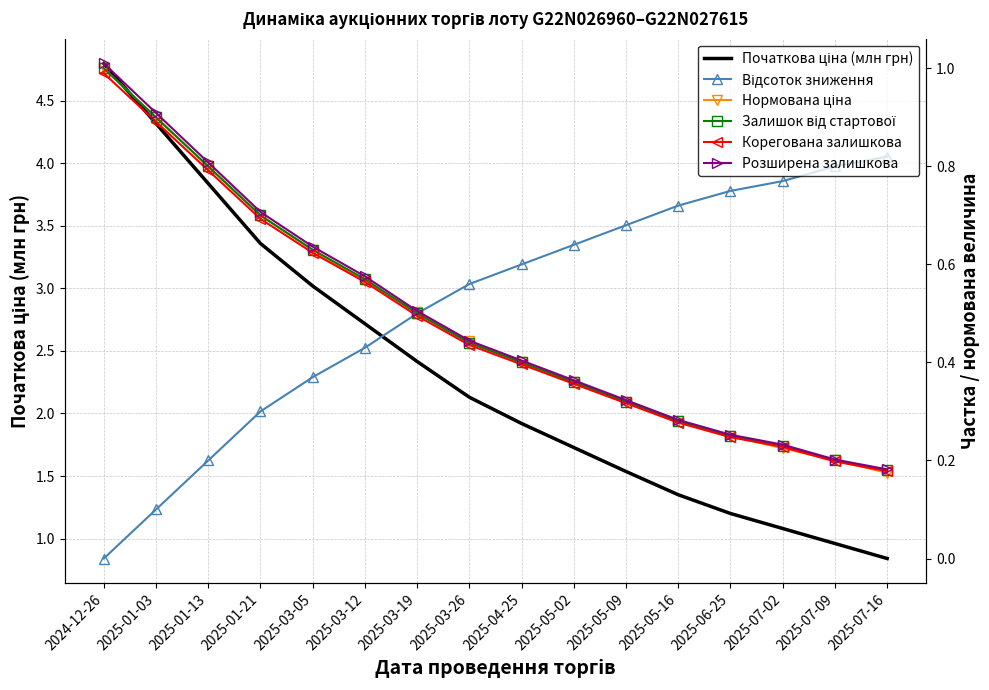

What is the sum of the Нормована ціна values at 2025-03-12 and 2025-07-02?

0.8